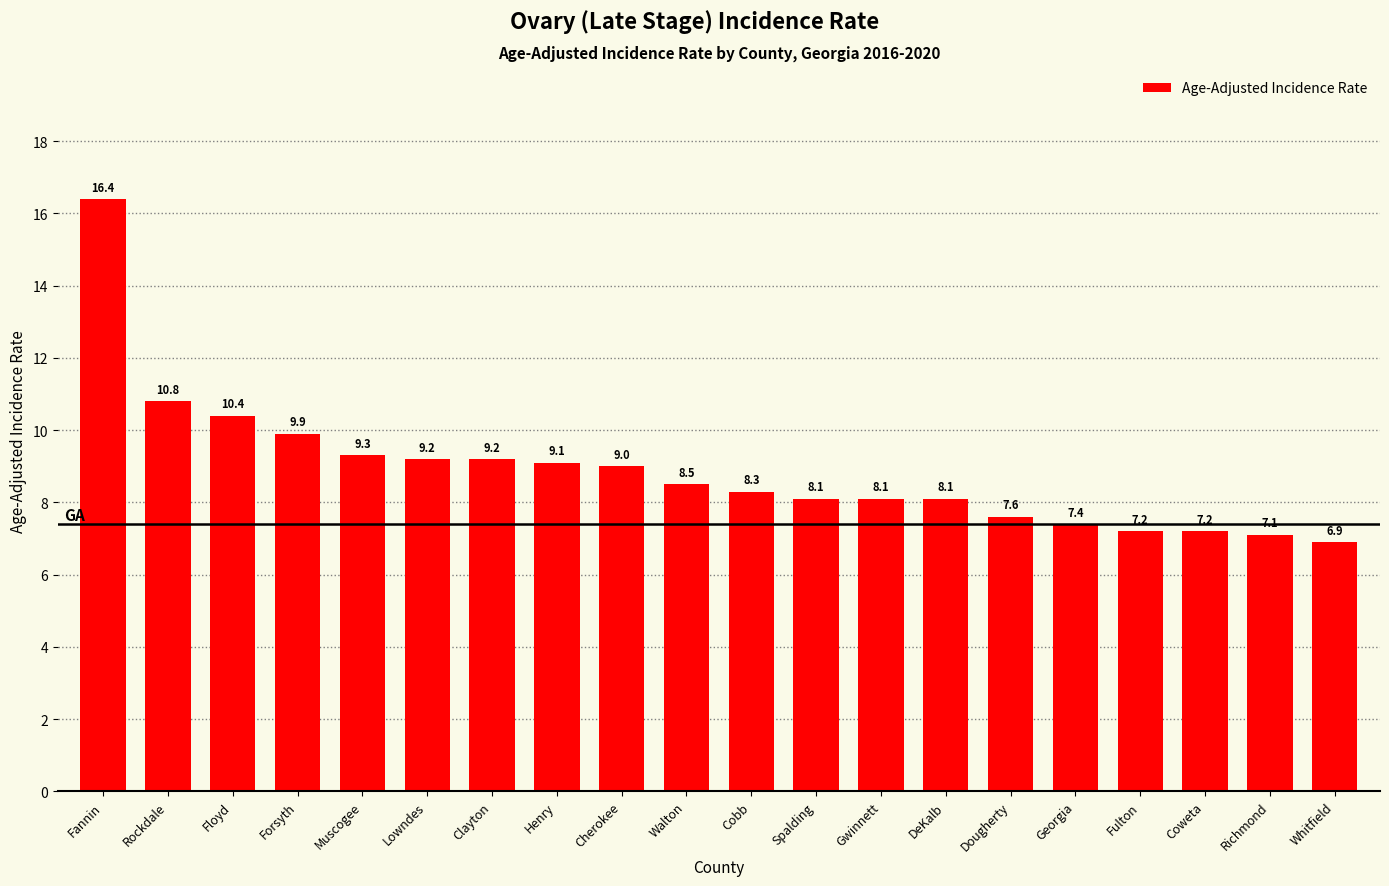

What value does the data have at Spalding?

8.1